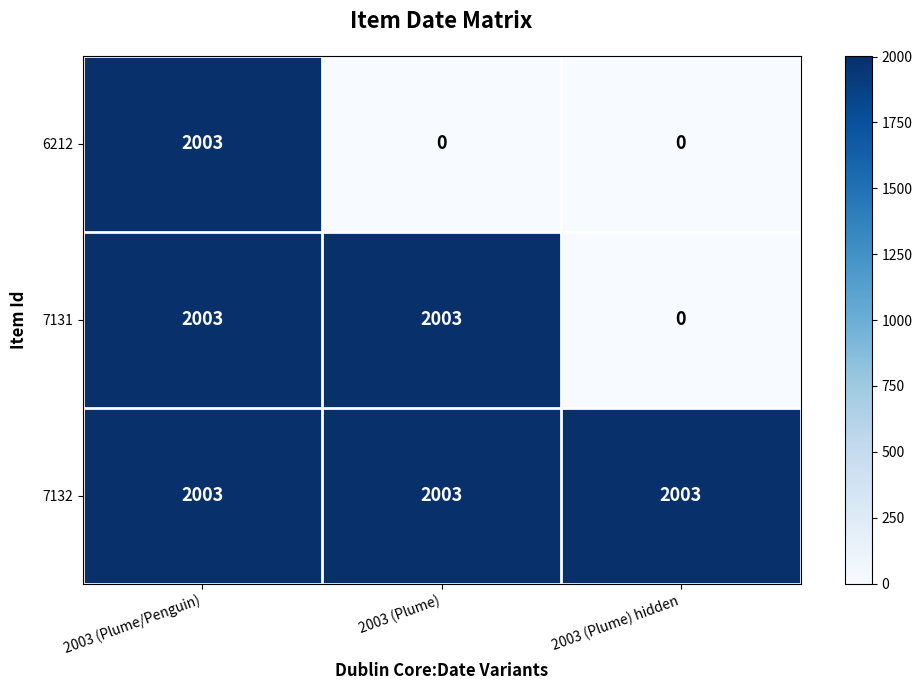

What is the difference between the maximum and minimum values in the 6212 series?

2003